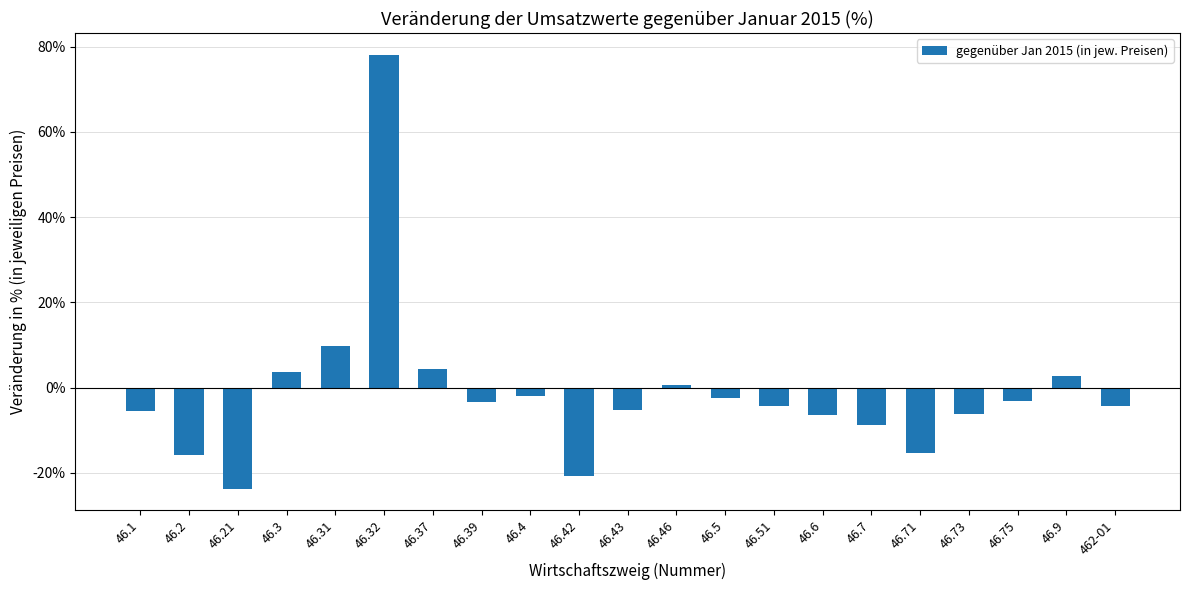

What is the change in value from 46.73 to 46.9?

+8.9